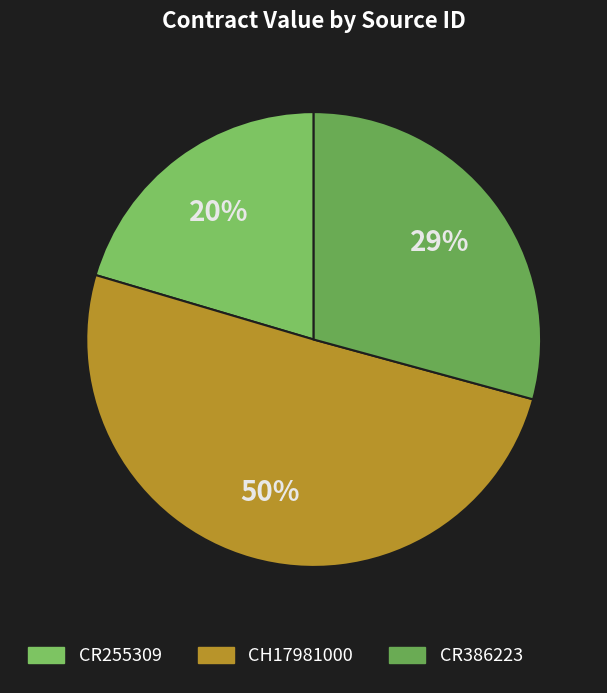

Between CR255309 and CH17981000, which is larger?

CH17981000